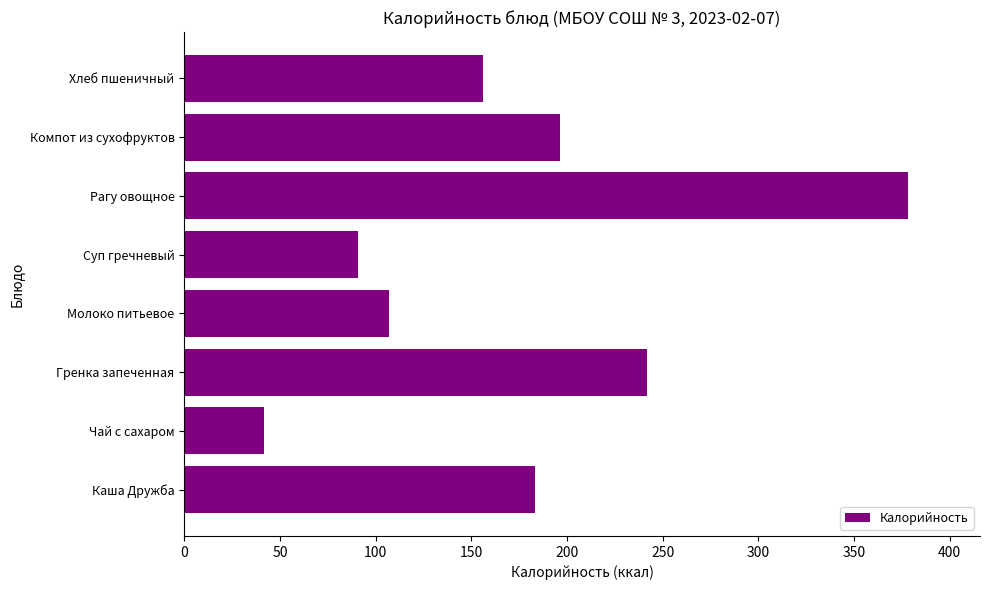

True or false: the data shows 90.7 at Суп гречневый.

True